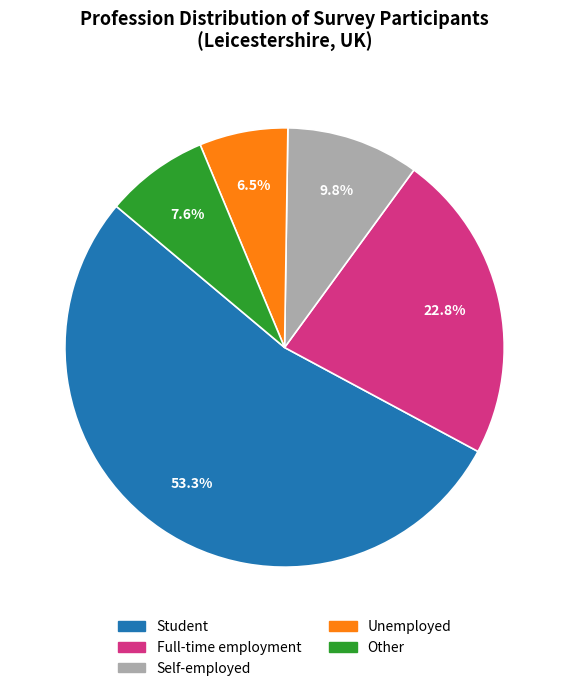

How much of the chart is everything except Self-employed?

90.2%